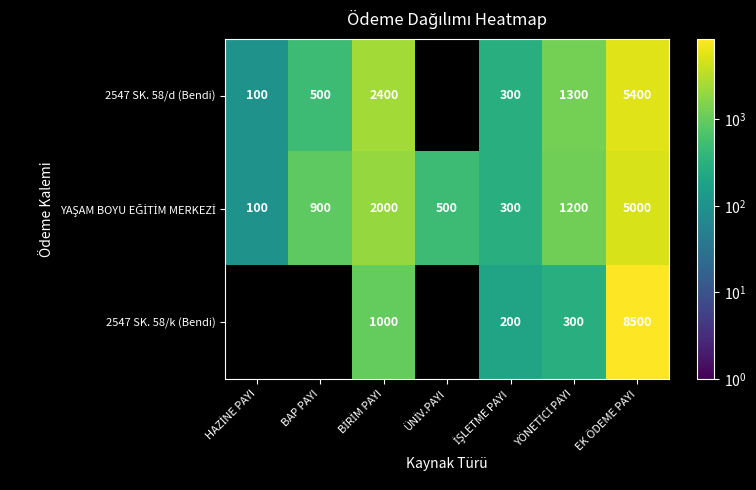

True or false: 2547 SK. 58/k (Bendi) has a value of 393.1 at YÖNETİCİ PAYI.

False